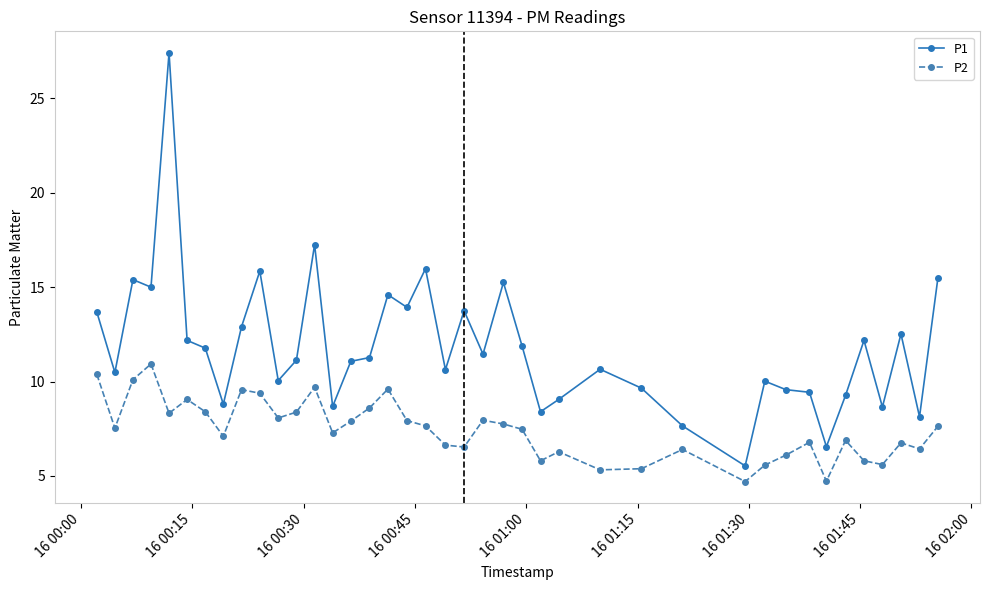

True or false: P1 and P2 intersect in this chart.

False